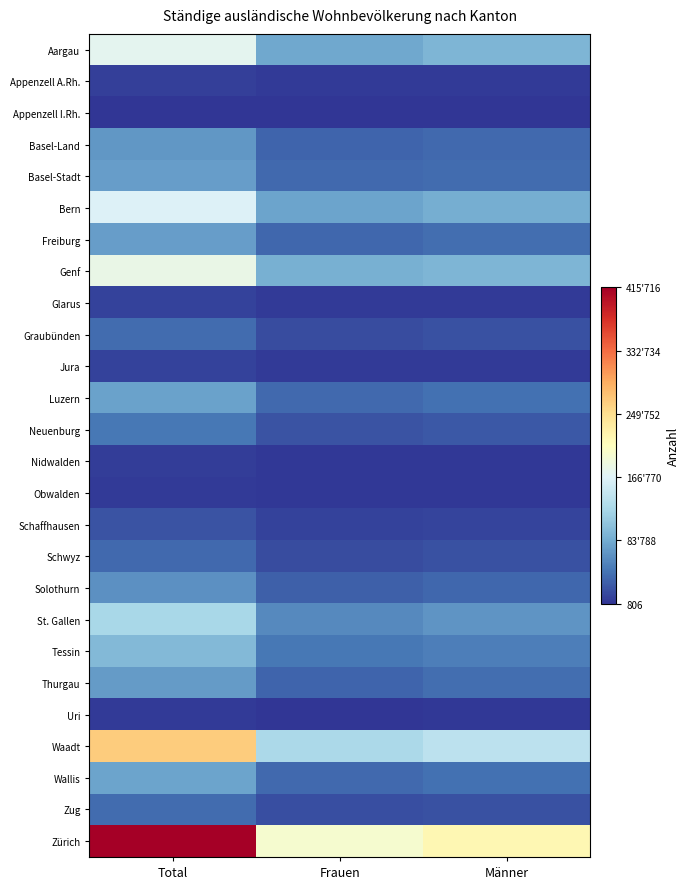

How many distinct data groups are displayed?

26